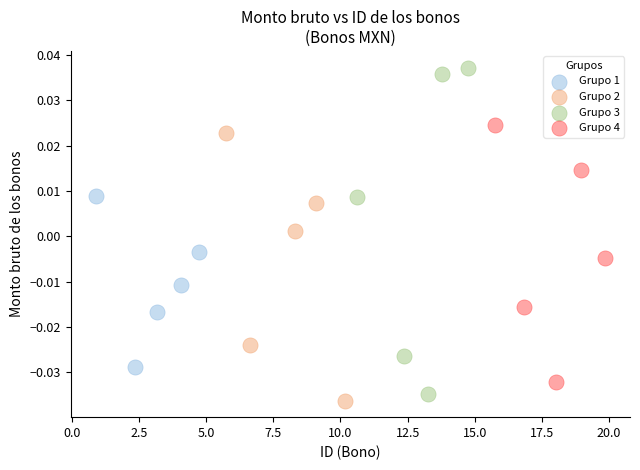

Which series has the largest Y range (max minus min)?

Grupo 3